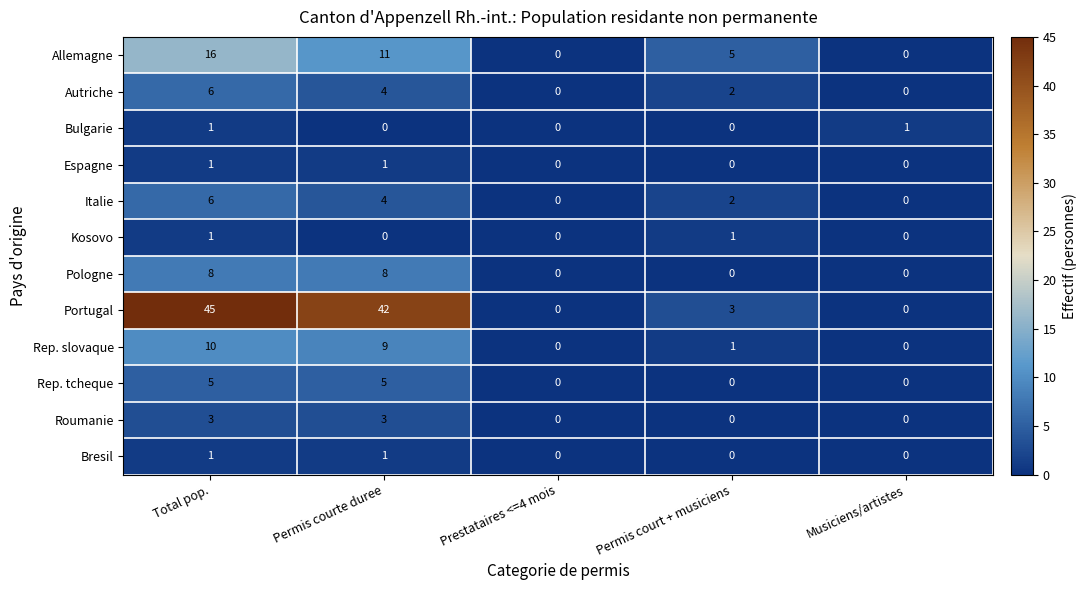

What is the maximum value shown in the chart?

45